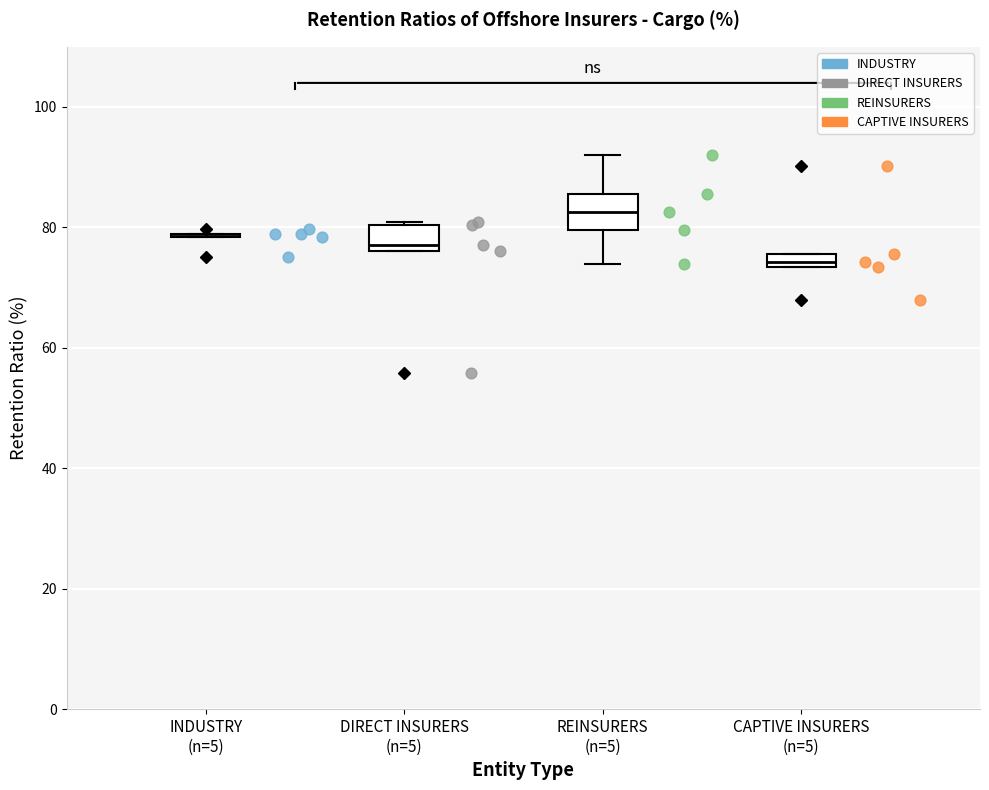

Where is the upper edge of the box for CAPTIVE INSURERS (n=5) on the y-axis? The values are not printed on the chart, so give them approximately, as read against the axis.

76